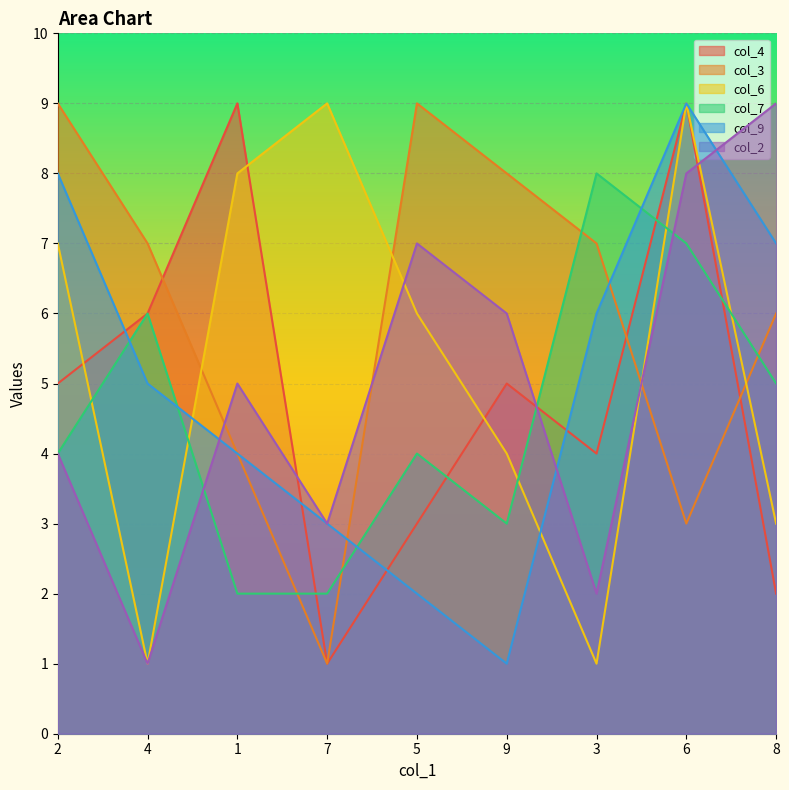

True or false: col_7 has more than 0 points higher than both neighbors.

True